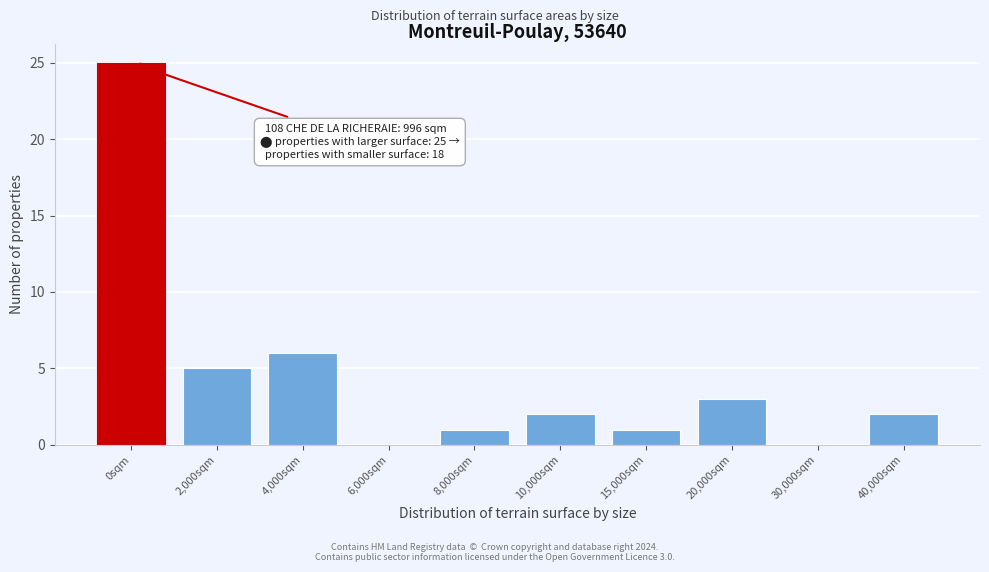

Reading left to right, extract all data points from this chart.

0sqm=25	2,000sqm=5	4,000sqm=6	6,000sqm=0	8,000sqm=1	10,000sqm=2	15,000sqm=1	20,000sqm=3	30,000sqm=0	40,000sqm=2